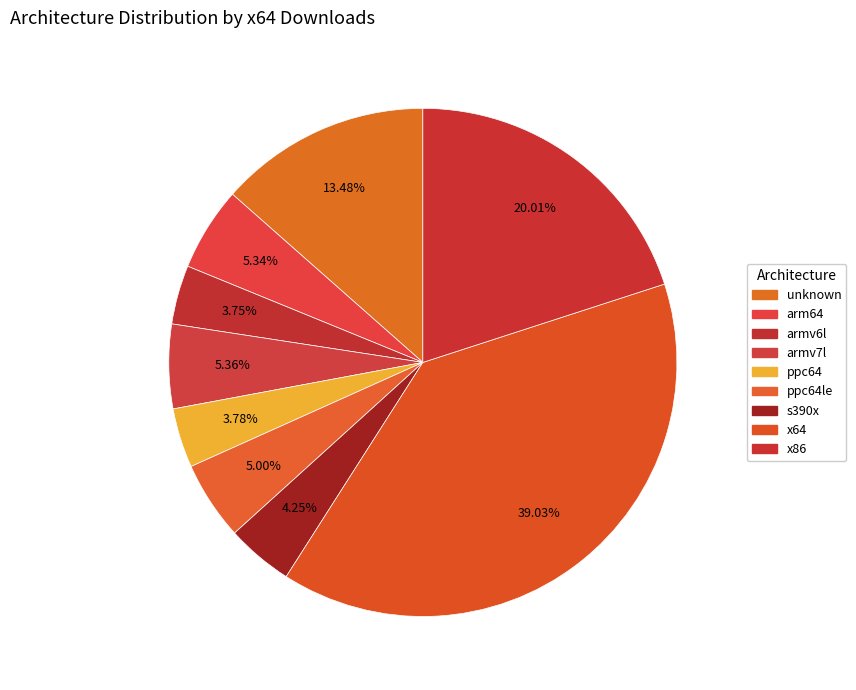

Is there a majority slice in this chart?

No